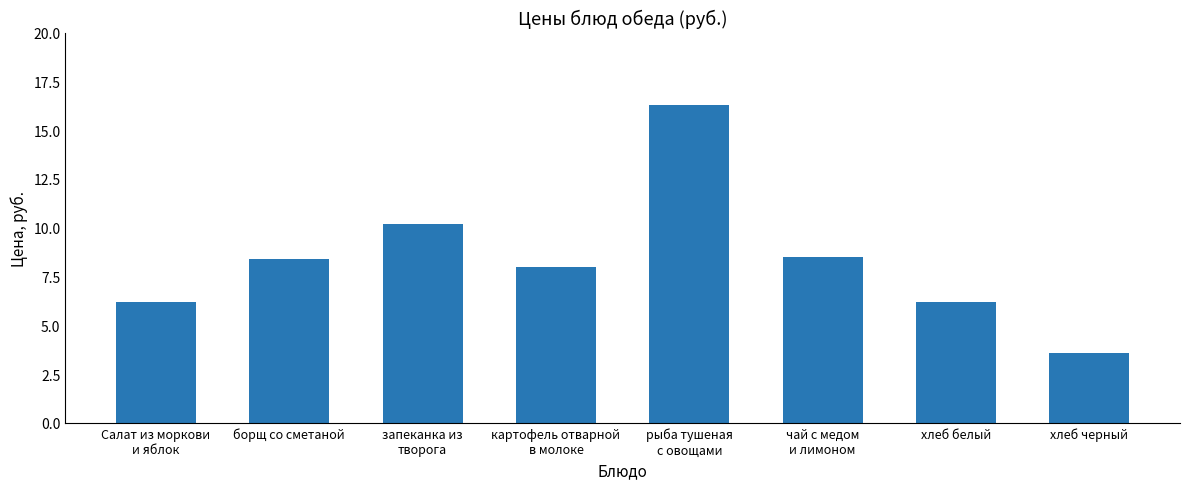

What is the difference between the second highest and minimum values?

6.6